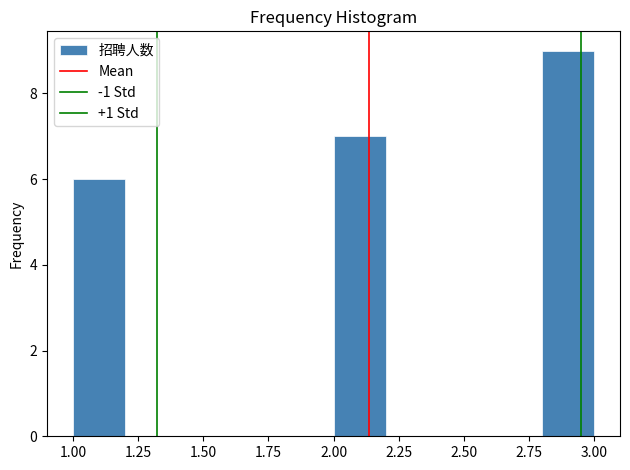

Reading left to right, transcribe this chart: for each bar, give the range it covers on the x-axis and its height. The values are not printed on the chart, so give them approximately, as read against the axis.

1.0 to 1.2: 6
1.2 to 1.4: 0
1.4 to 1.6: 0
1.6 to 1.8: 0
1.8 to 2.0: 0
2.0 to 2.2: 7
2.2 to 2.4: 0
2.4 to 2.6: 0
2.6 to 2.8: 0
2.8 to 3.0: 9